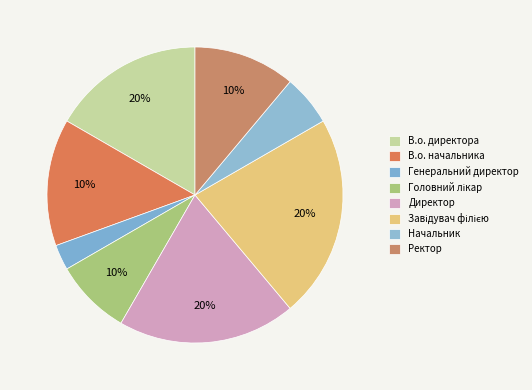

Do В.о. директора and Ректор together represent more than half of the pie?

No